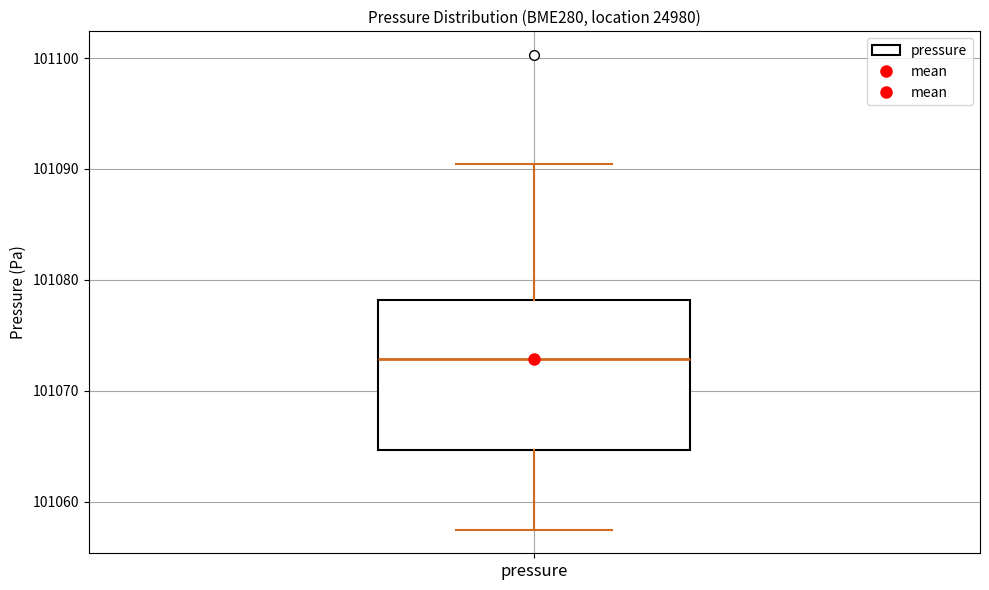

Where is the upper edge of the box for pressure on the y-axis? The values are not printed on the chart, so give them approximately, as read against the axis.

101078